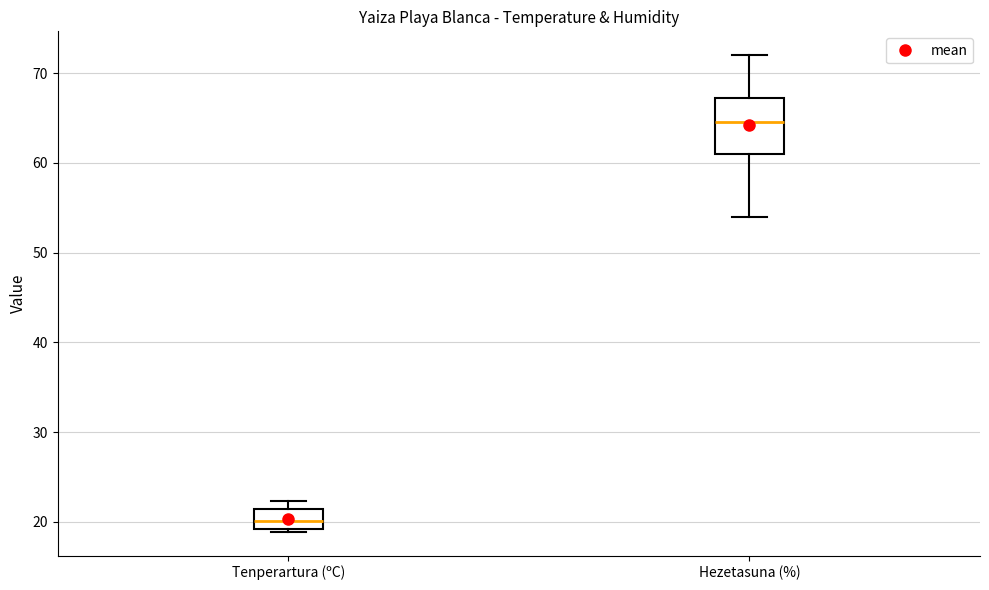

Which box is the tallest, from its lower edge to its upper edge?

Hezetasuna (%)